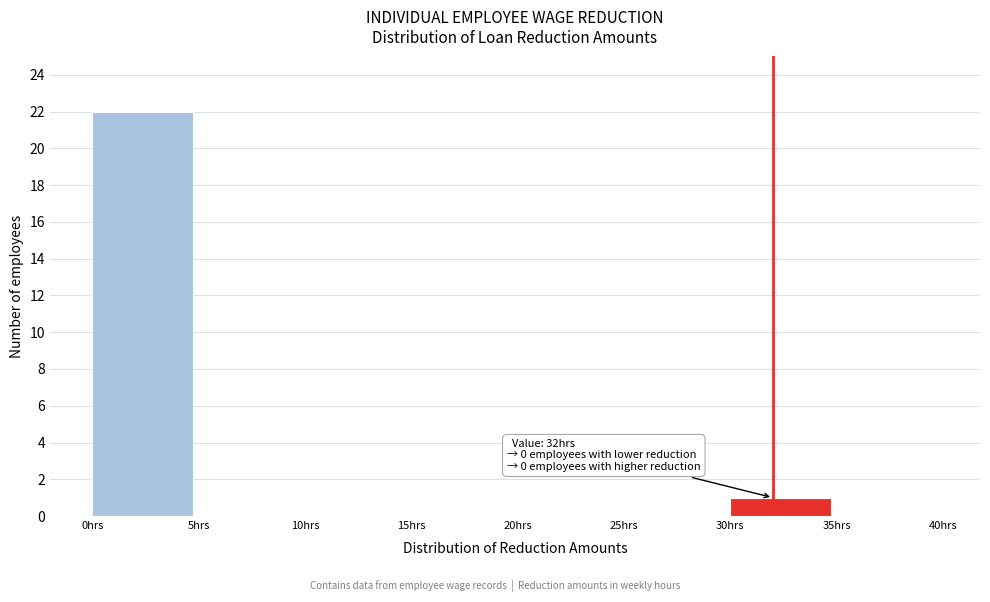

Which range on the x-axis has the tallest bar?

0 to 5